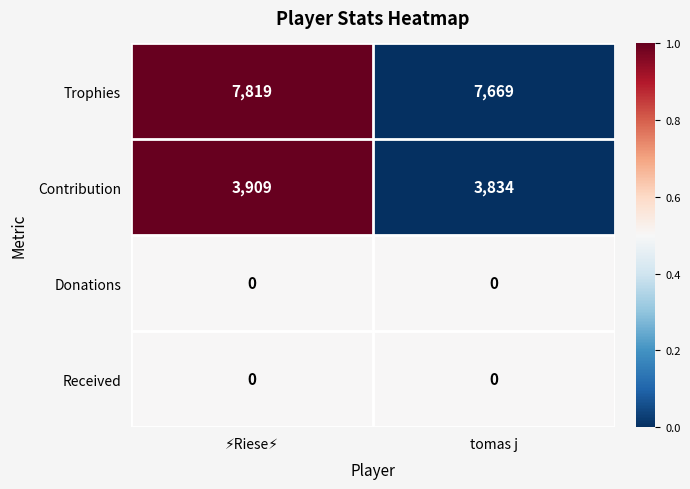

What is the spread (max minus min) of values at tomas j?

7669